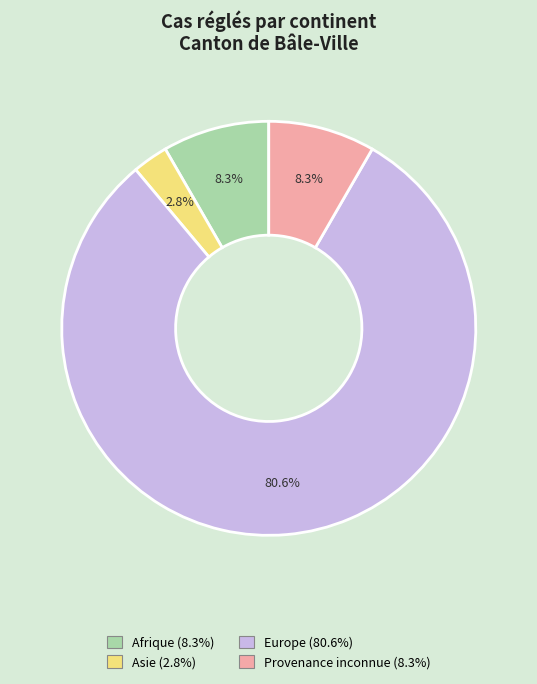

How many segments does this pie chart have?

4